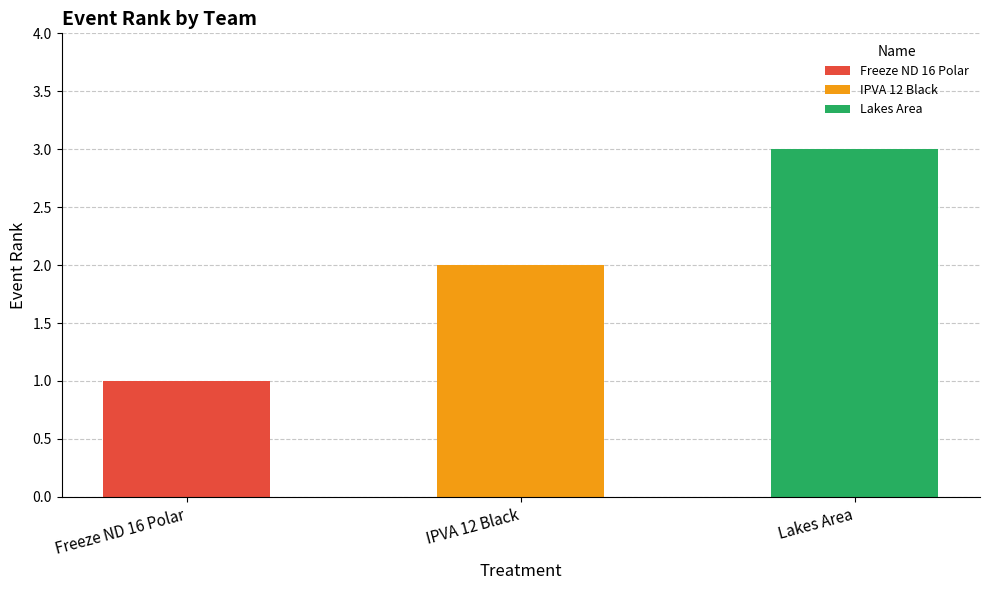

What is the change in value from Freeze ND 16 Polar to Lakes Area?

+2